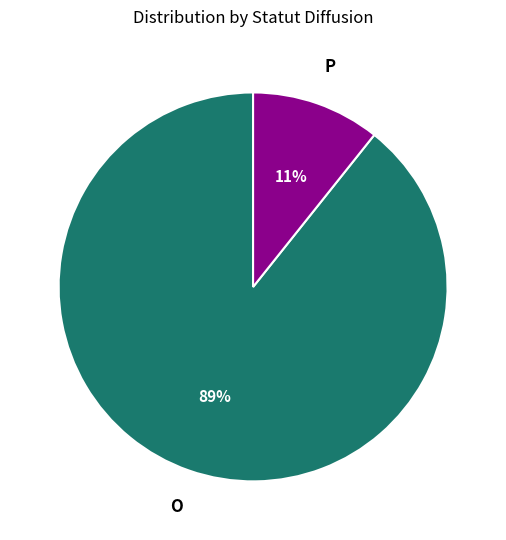

Rank the categories by value from lowest to highest.

P, O